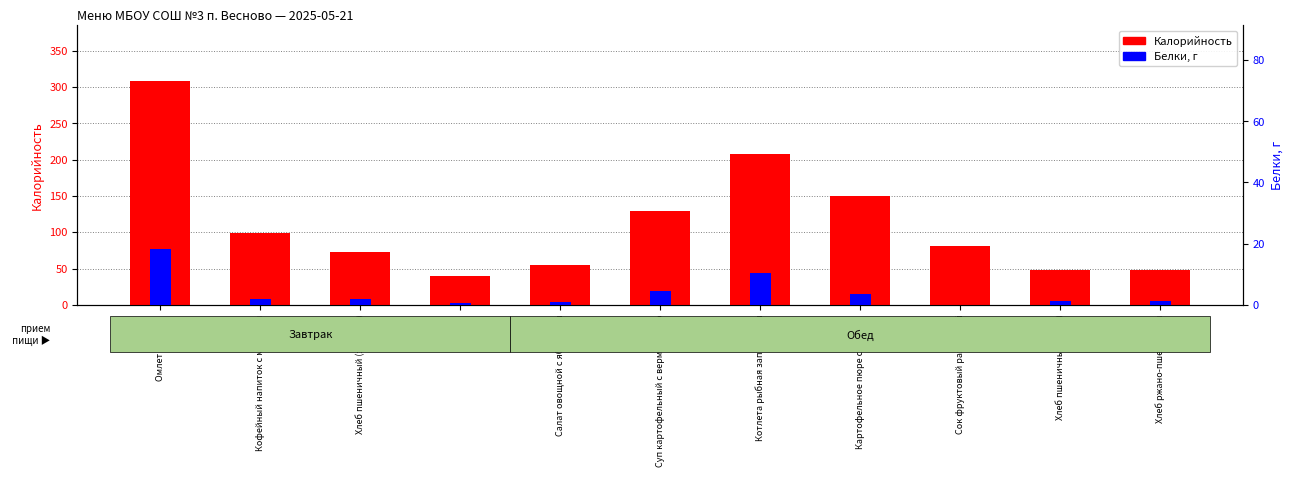

Which category has the highest value across all series?

Омлет с сыром